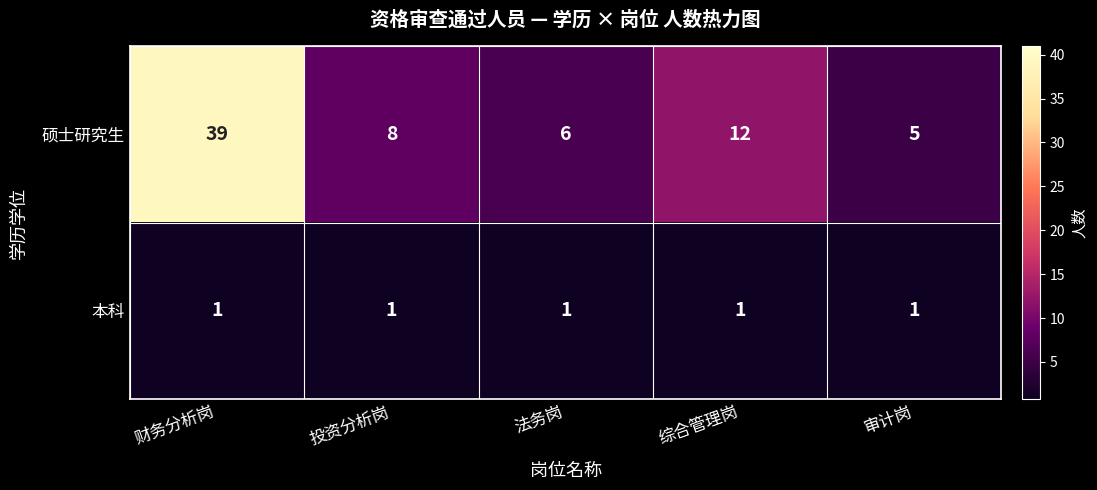

What is the difference between the maximum and minimum values in the 硕士研究生 series?

34